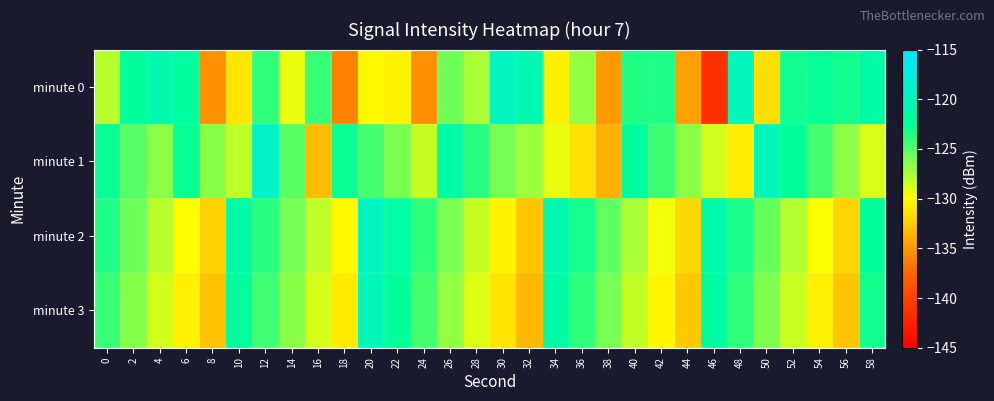

Reading left to right, what are all the values shown in this chart?

minute 0: 0=-127.8	2=-122.3	4=-121.1	6=-121.9	8=-135.4	10=-131.2	12=-123.9	14=-129.4	16=-124.2	18=-136.2	20=-130.3	22=-130.5	24=-135.3	26=-125.7	28=-127.5	30=-119.6	32=-120.8	34=-130.8	36=-126.8	38=-134.9	40=-123.6	42=-123.4	44=-134.7	46=-141.3	48=-120.0	50=-131.6	52=-123.0	54=-122.7	56=-123.1	58=-121.5
minute 1: 0=-122.8	2=-125.1	4=-126.5	6=-122.8	8=-126.6	10=-128.0	12=-119.0	14=-125.1	16=-133.2	18=-122.8	20=-124.5	22=-126.1	24=-128.3	26=-121.5	28=-123.7	30=-125.9	32=-127.1	34=-129.3	36=-131.5	38=-133.7	40=-122.1	42=-124.3	44=-126.5	46=-128.7	48=-130.9	50=-120.1	52=-122.3	54=-124.5	56=-126.7	58=-128.9
minute 2: 0=-123.5	2=-125.7	4=-127.9	6=-130.1	8=-132.3	10=-121.5	12=-123.7	14=-125.9	16=-128.1	18=-130.3	20=-119.5	22=-121.7	24=-123.9	26=-126.1	28=-128.3	30=-130.5	32=-132.7	34=-120.9	36=-123.1	38=-125.3	40=-127.5	42=-129.7	44=-131.9	46=-121.1	48=-123.3	50=-125.5	52=-127.7	54=-129.9	56=-132.1	58=-122.3
minute 3: 0=-124.2	2=-126.4	4=-128.6	6=-130.8	8=-133.0	10=-122.2	12=-124.4	14=-126.6	16=-128.8	18=-131.0	20=-120.2	22=-122.4	24=-124.6	26=-126.8	28=-129.0	30=-131.2	32=-133.4	34=-121.6	36=-123.8	38=-126.0	40=-128.2	42=-130.4	44=-132.6	46=-121.8	48=-124.0	50=-126.2	52=-128.4	54=-130.6	56=-132.8	58=-123.0